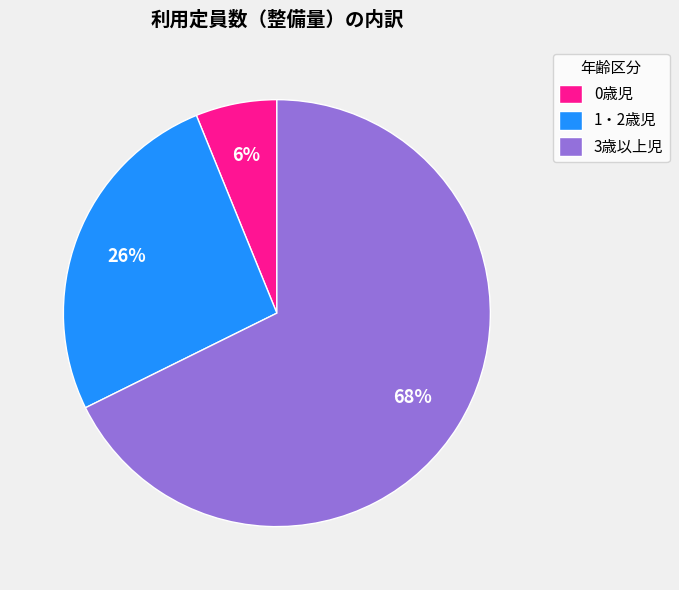

The 3歳以上児 slice represents 56% of the pie. True or false?

False